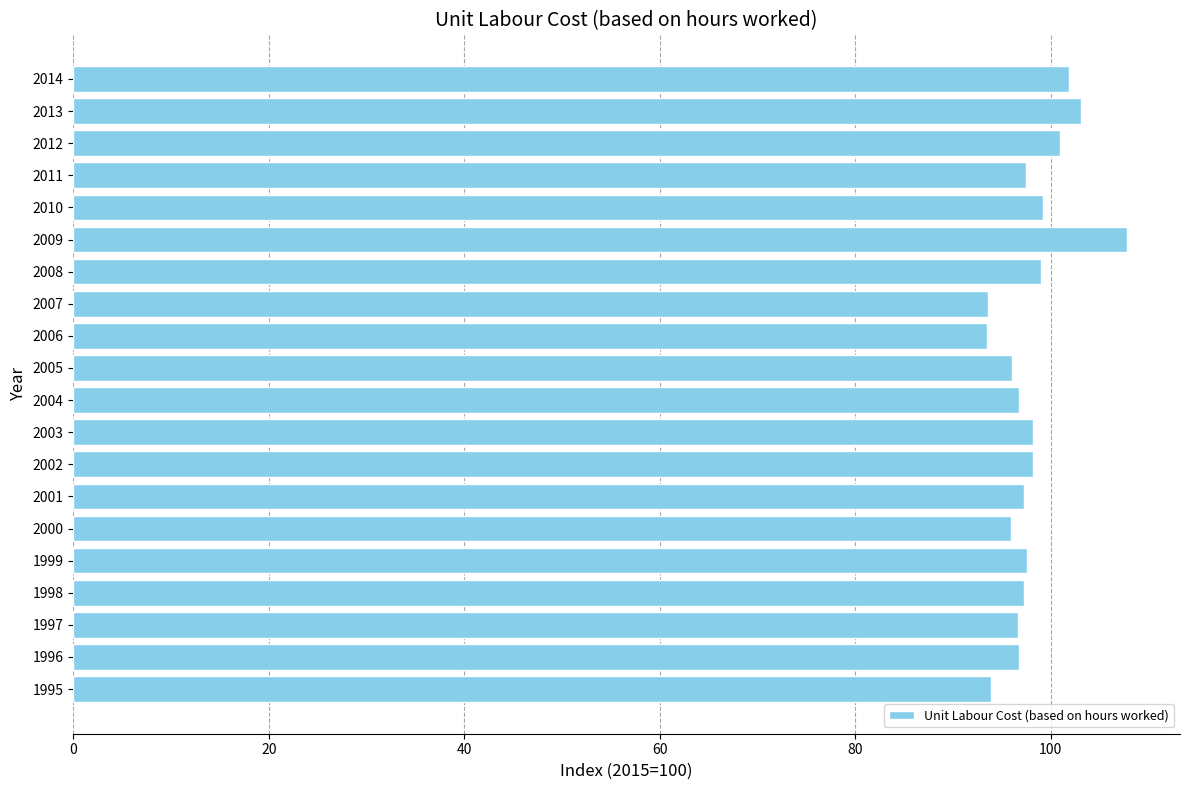

What is the ratio of the value at 2012 to the value at 2007?

1.1